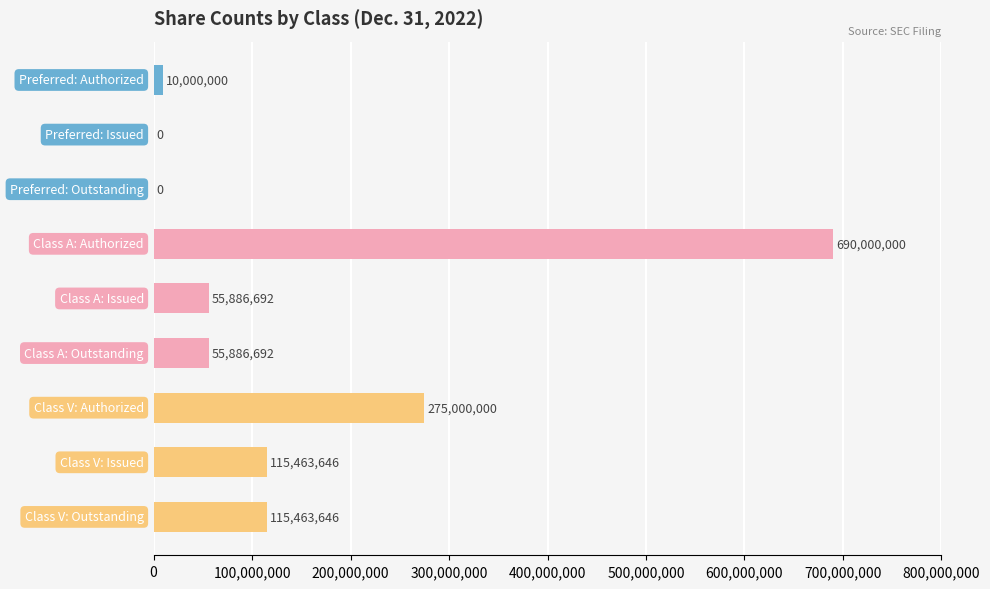

What is the greatest value displayed?

690000000